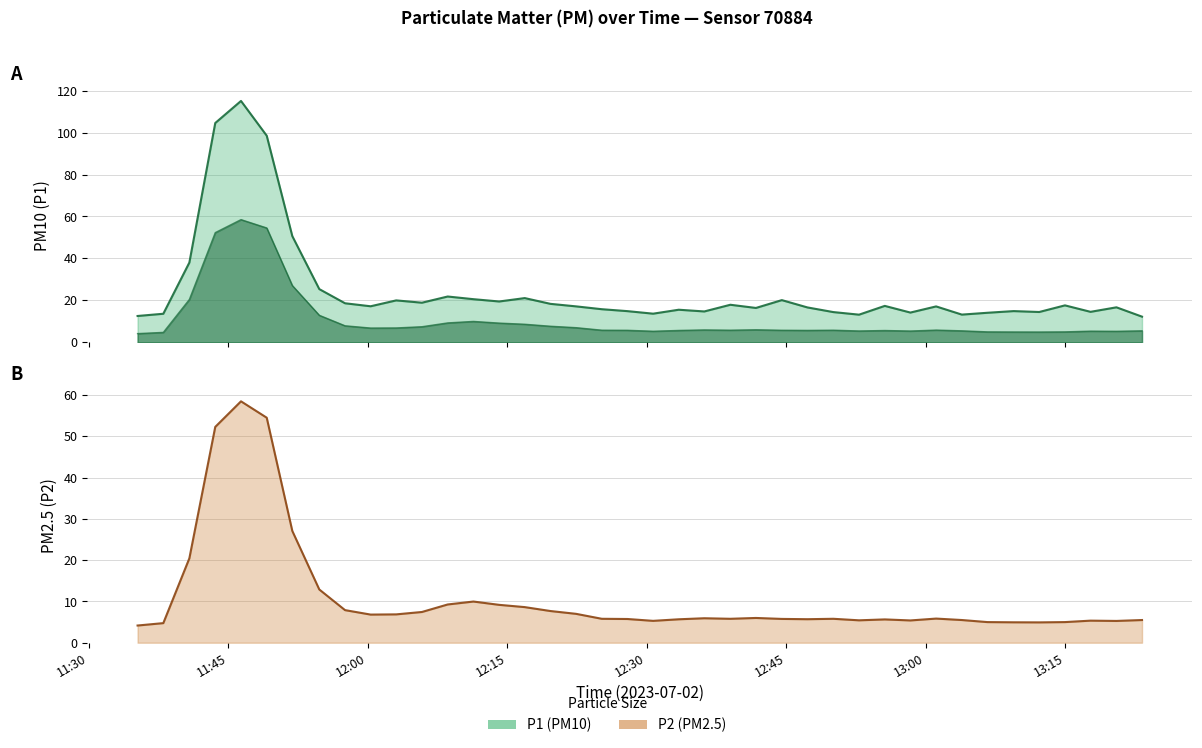

Which series has the largest range (max minus min)?

P1